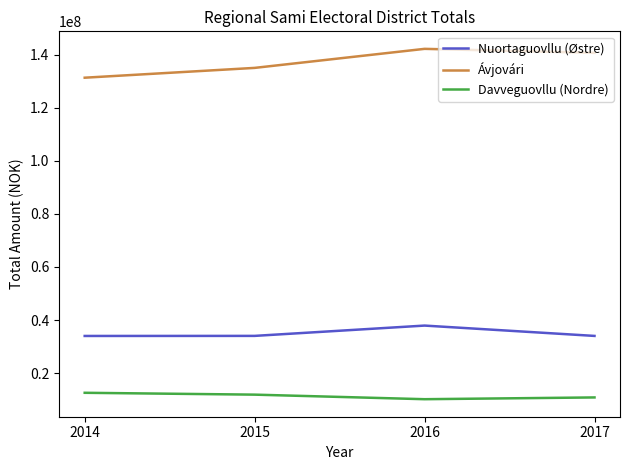

What is the difference between the maximum and second lowest values in the Davveguovllu (Nordre) series?

1748749